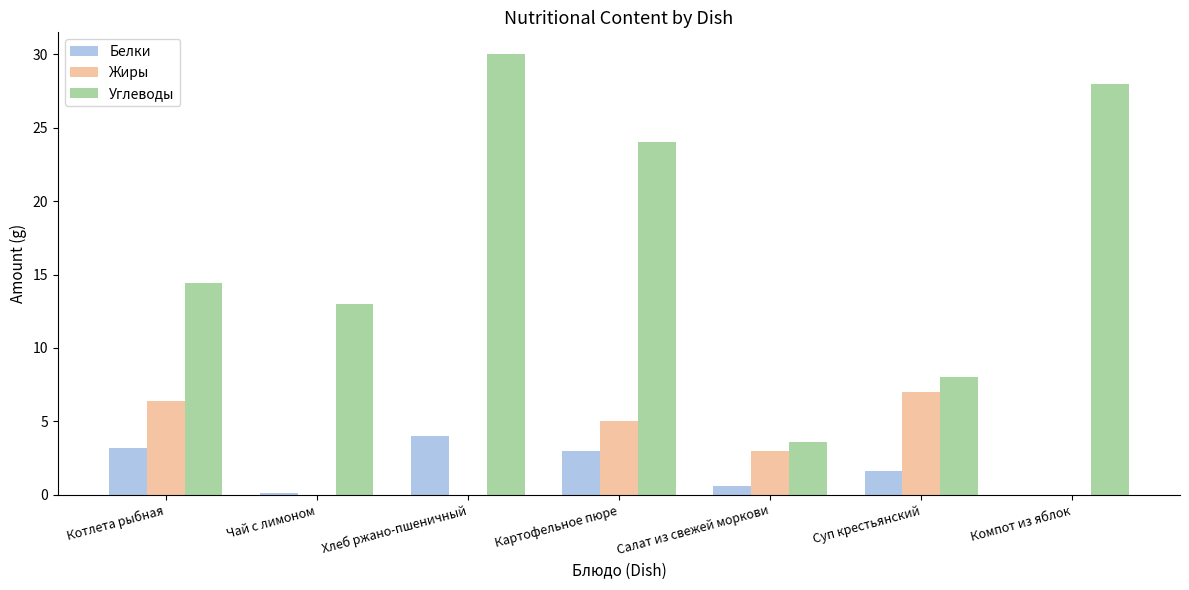

Between Салат из свежей моркови and Суп крестьянский, which series saw the biggest shift?

Углеводы